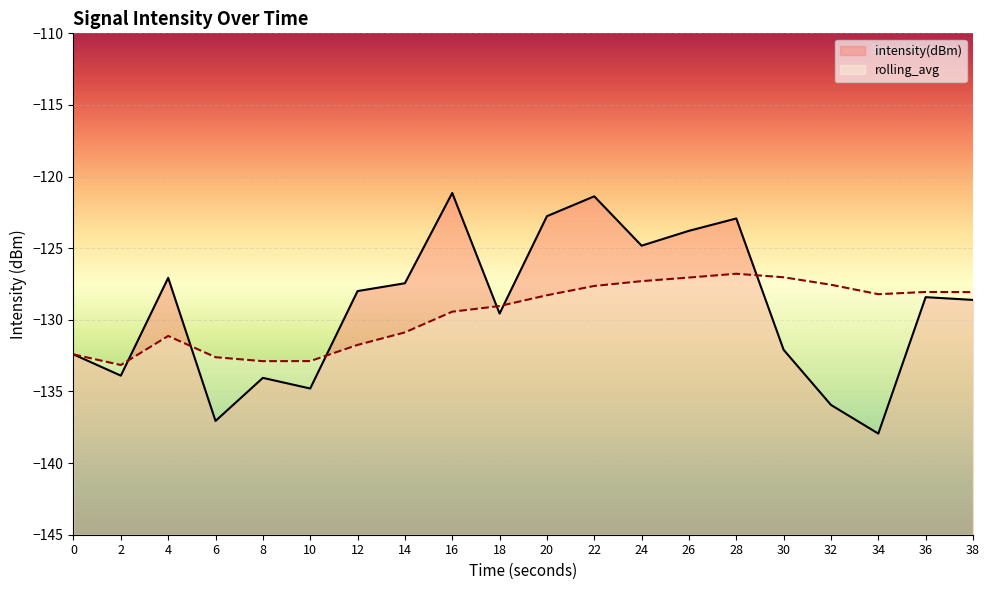

What is the total value across all series at 32?

-263.5